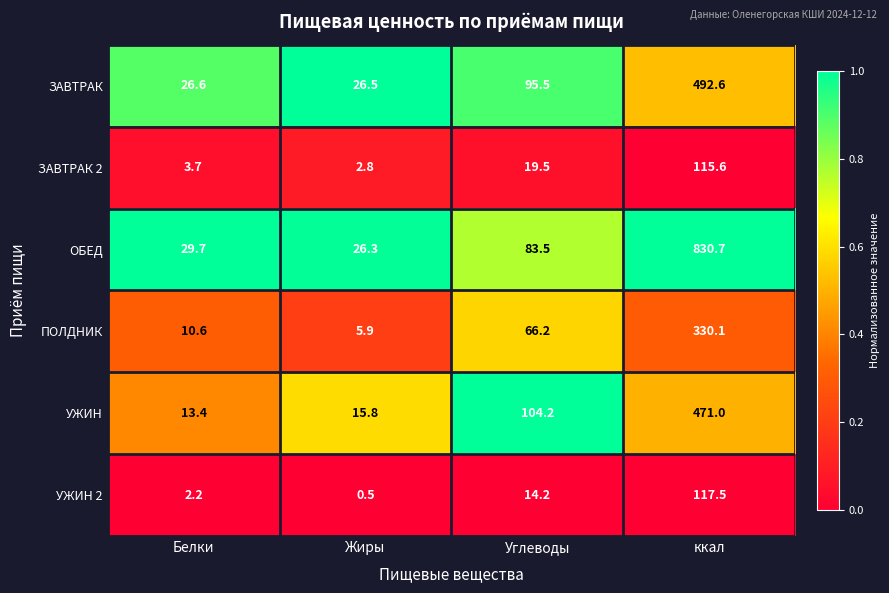

What is the difference between the УЖИН values at Белки and Жиры?

2.4